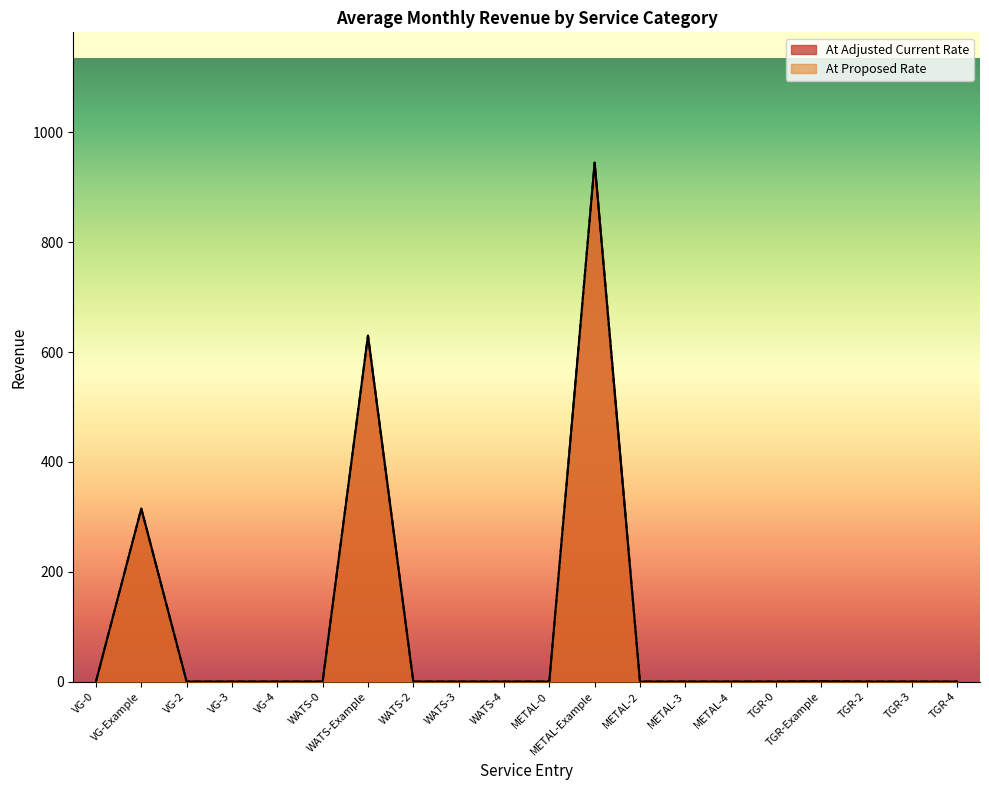

True or false: At Adjusted Current Rate and At Proposed Rate cross at least once.

False